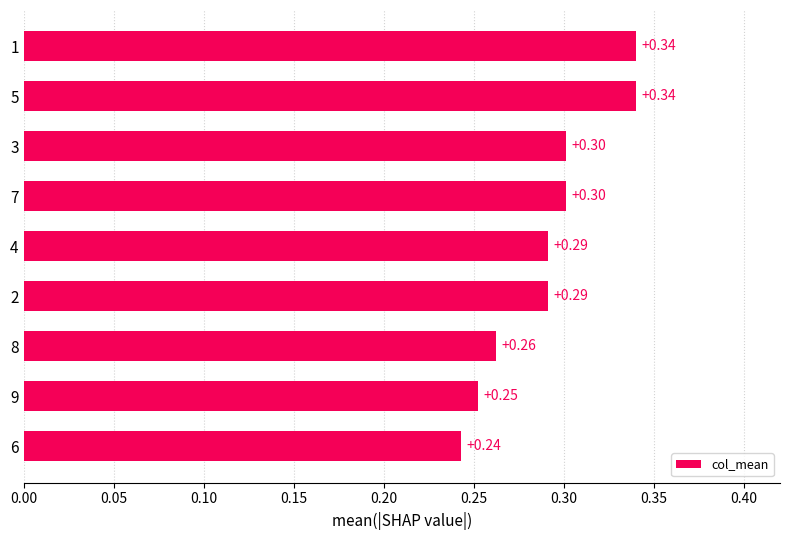

Between 6 and 4, which is larger?

4